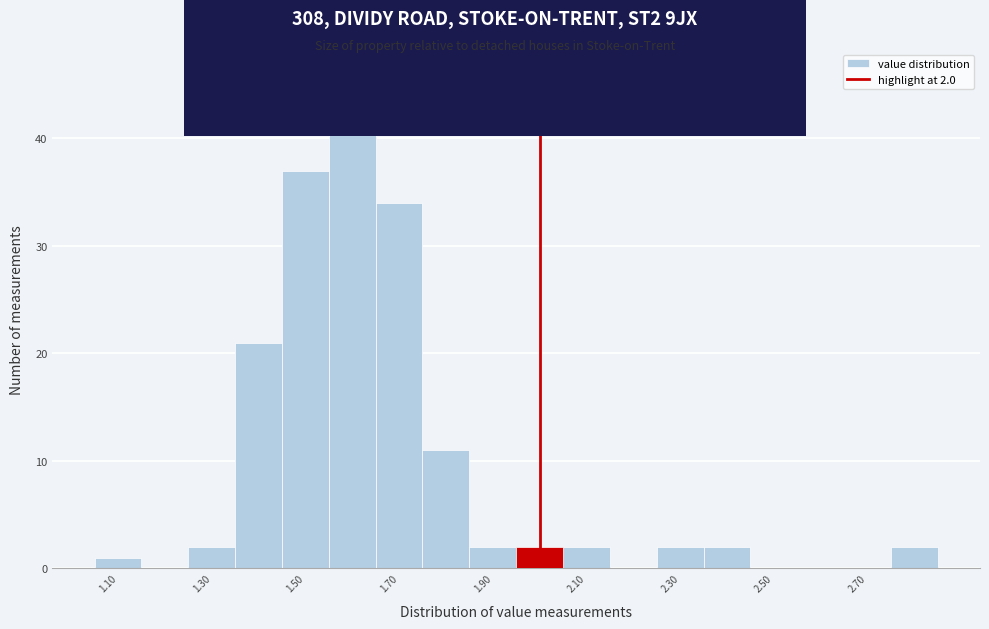

Over which range of the x-axis is the bar tallest?

1.55 to 1.65